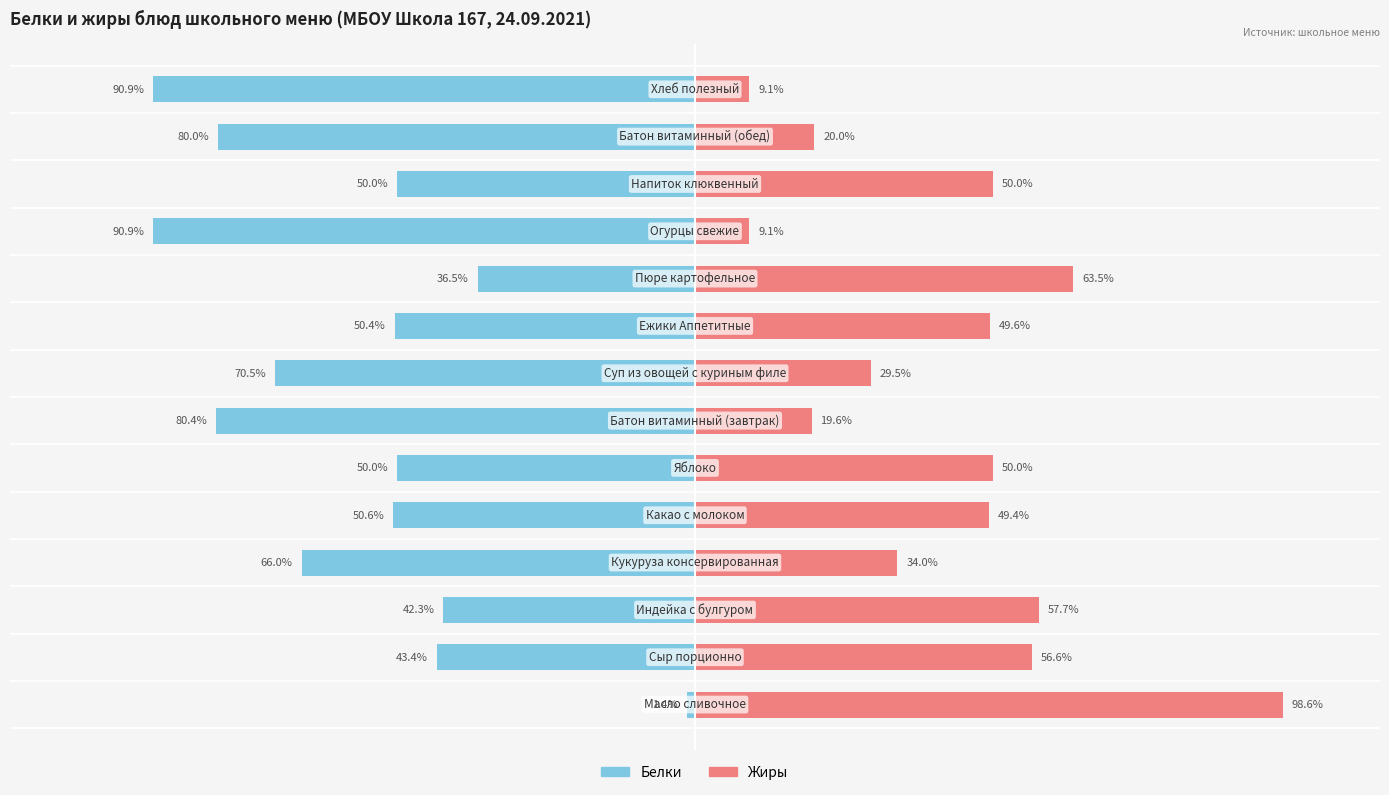

What is the value of the Белки bar at the 2nd from the left?

-43.4